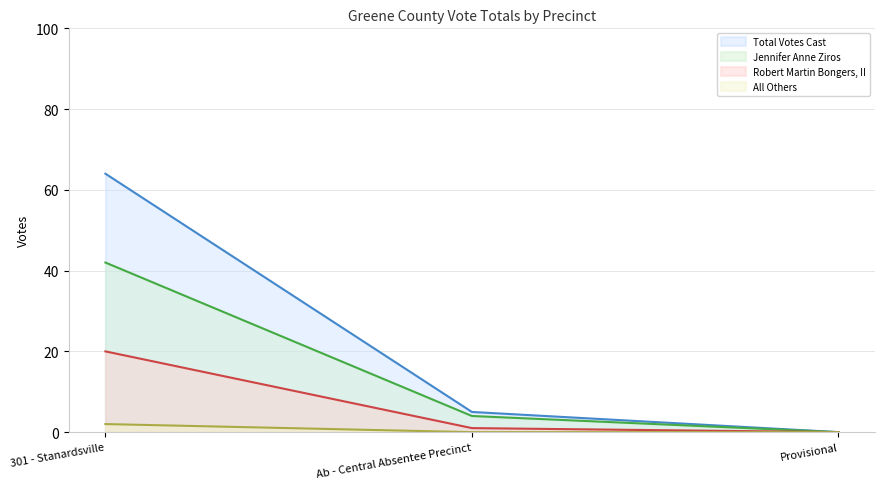

How many values in All Others are above zero?

1